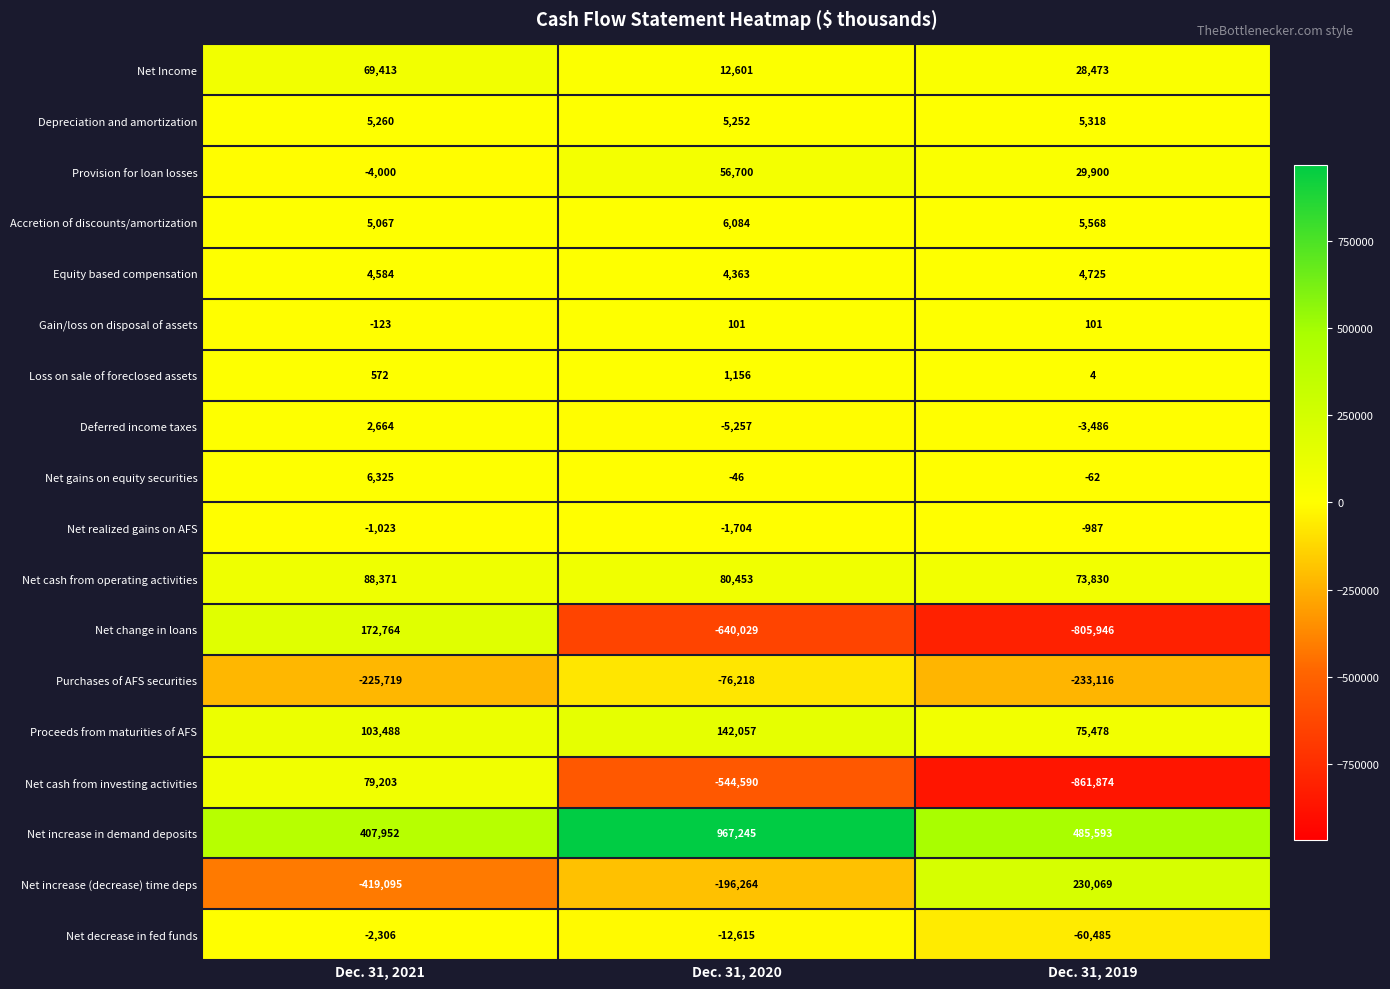

What is the maximum value shown in the chart?

967245